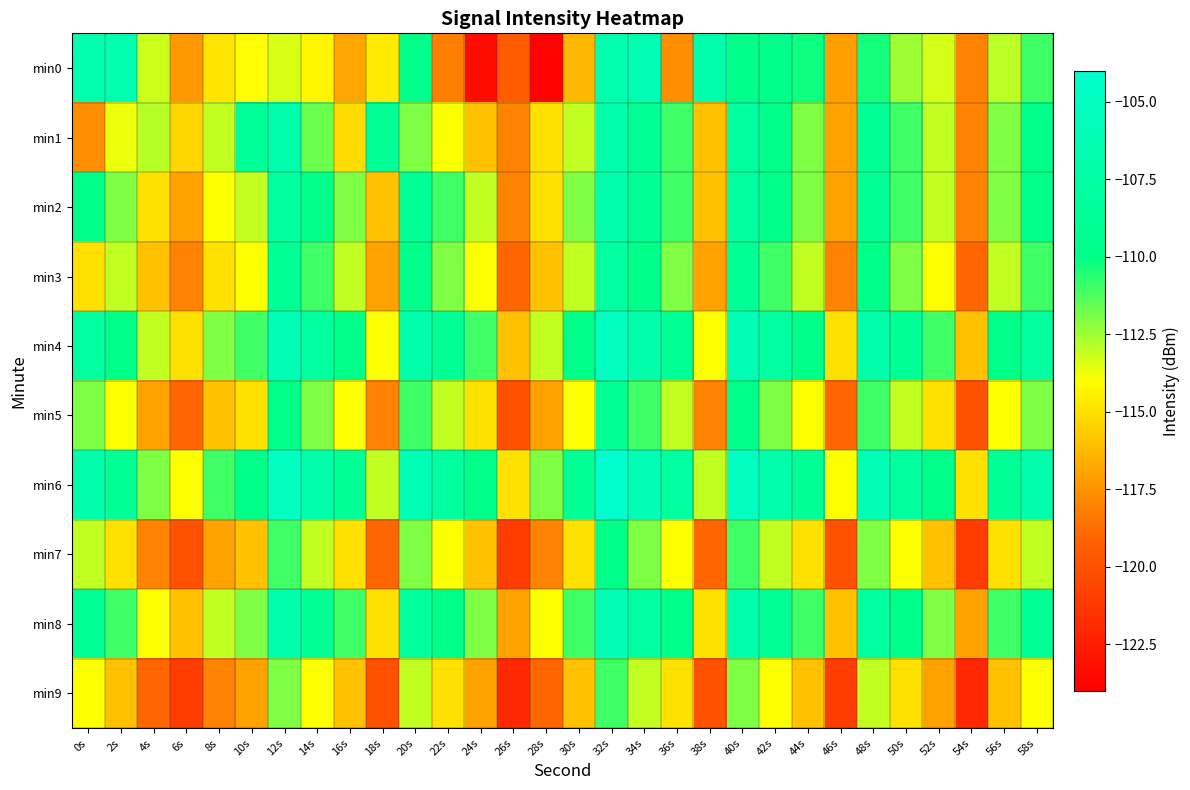

Rank the series by their maximum value, from lowest to highest.

min9, min7, min5, min3, min2, min1, min0, min8, min4, min6